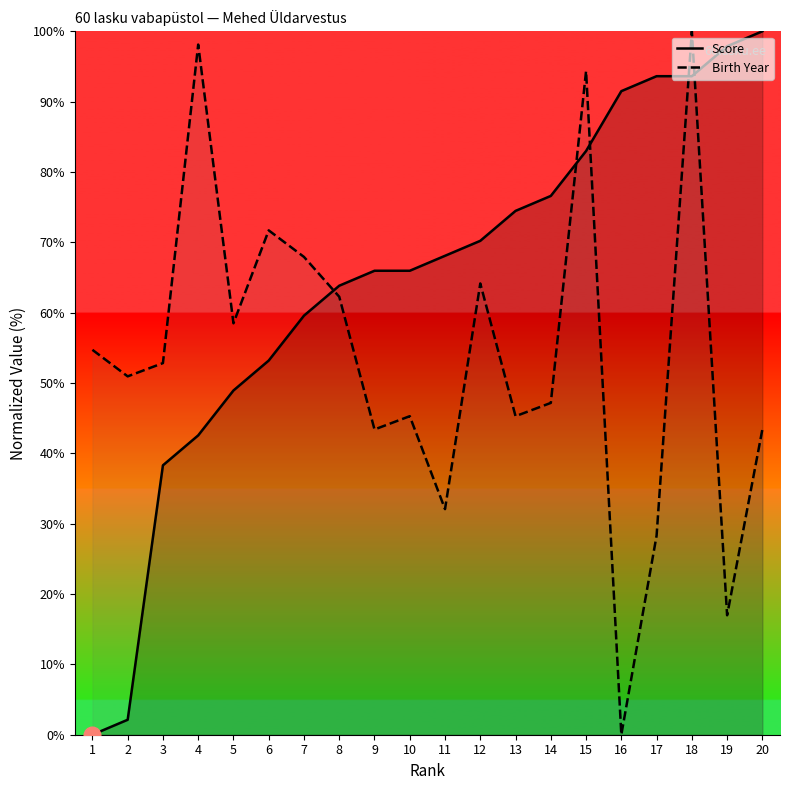

True or false: Score has more than 2 points higher than both neighbors.

False